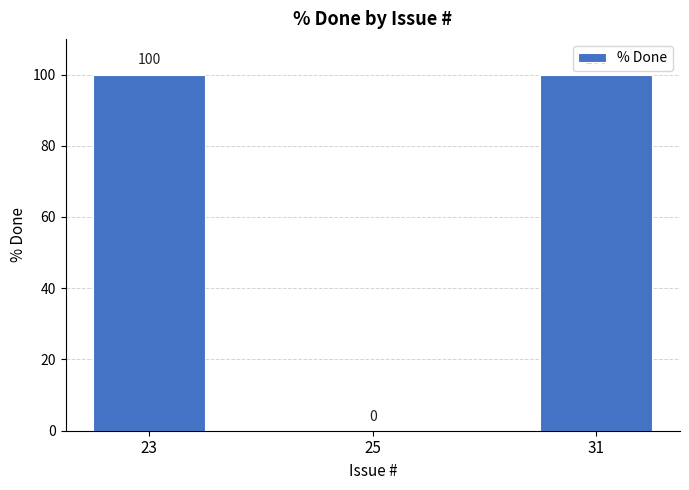

Reading left to right, list all the values displayed in this chart.

100	0	100